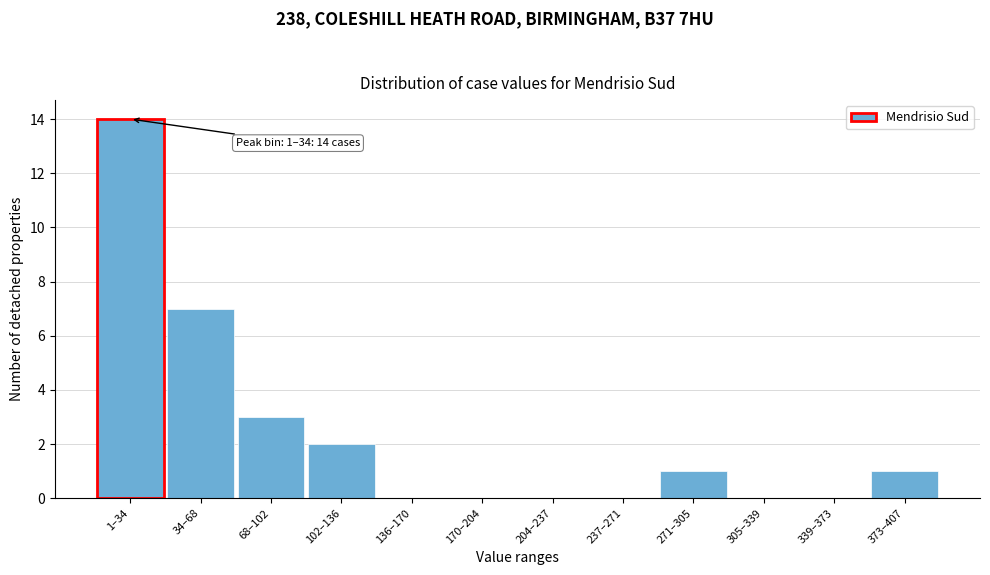

Reading left to right, transcribe all the data shown in this chart.

1–34=14	34–68=7	68–102=3	102–136=2	136–170=0	170–204=0	204–237=0	237–271=0	271–305=1	305–339=0	339–373=0	373–407=1